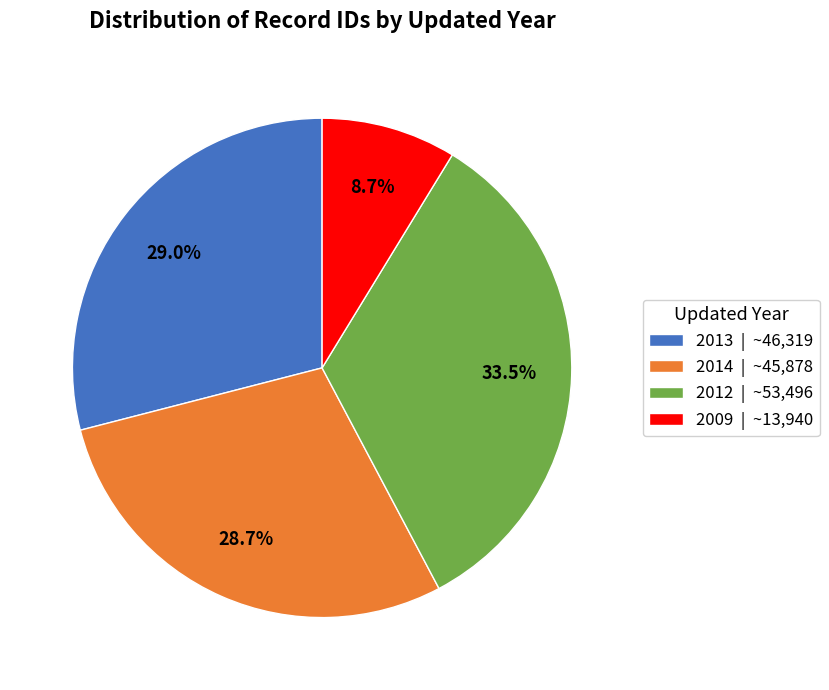

Is there a majority slice in this chart?

No